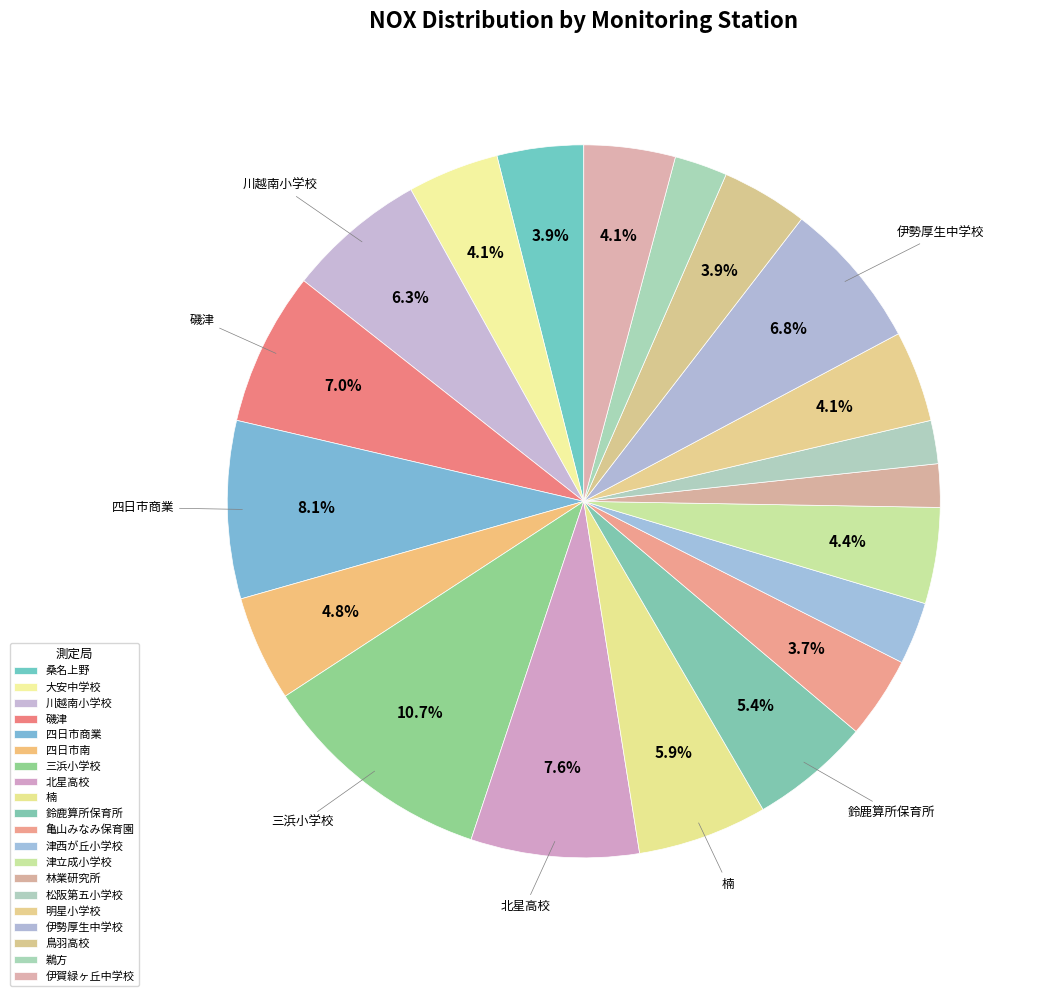

How many segments does this pie chart have?

20